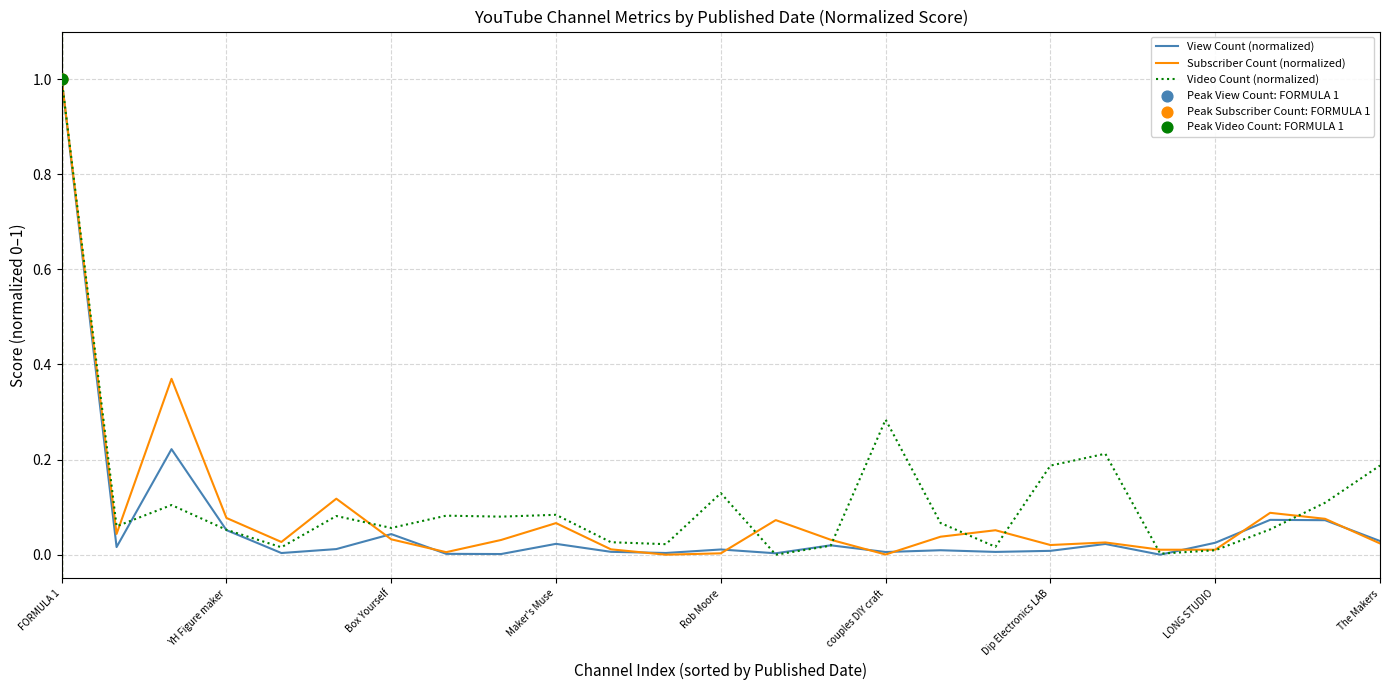

What is the greatest value displayed?

1.0